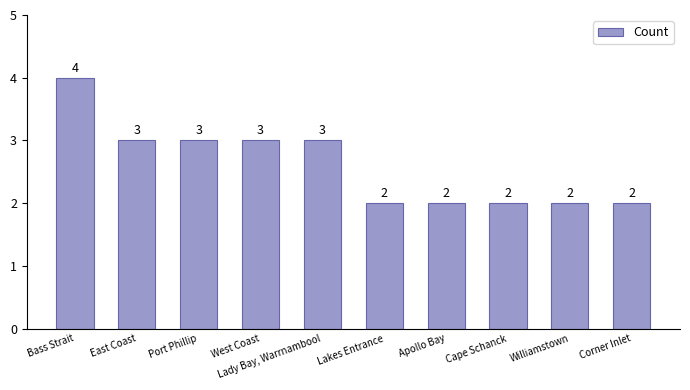

Count the values in the range 2 to 3.

9